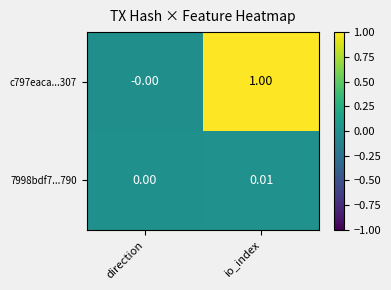

At which label does 7998bdf7...790 reach its peak?

io_index